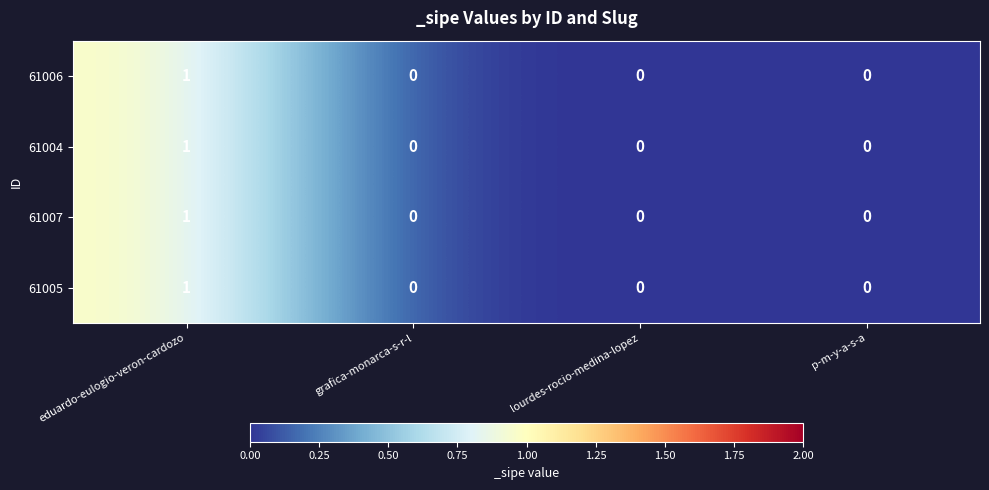

What is the maximum value shown in the chart?

1